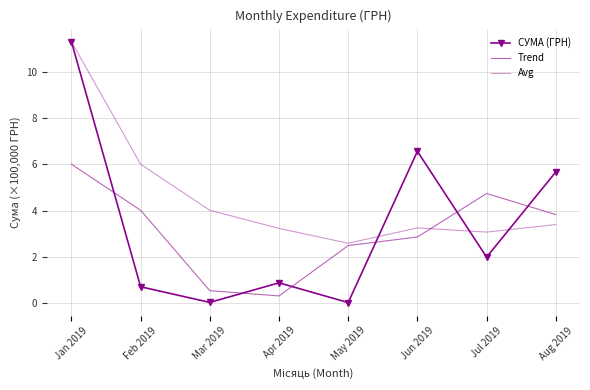

What is the total value across all series at Jan 2019?

28.6